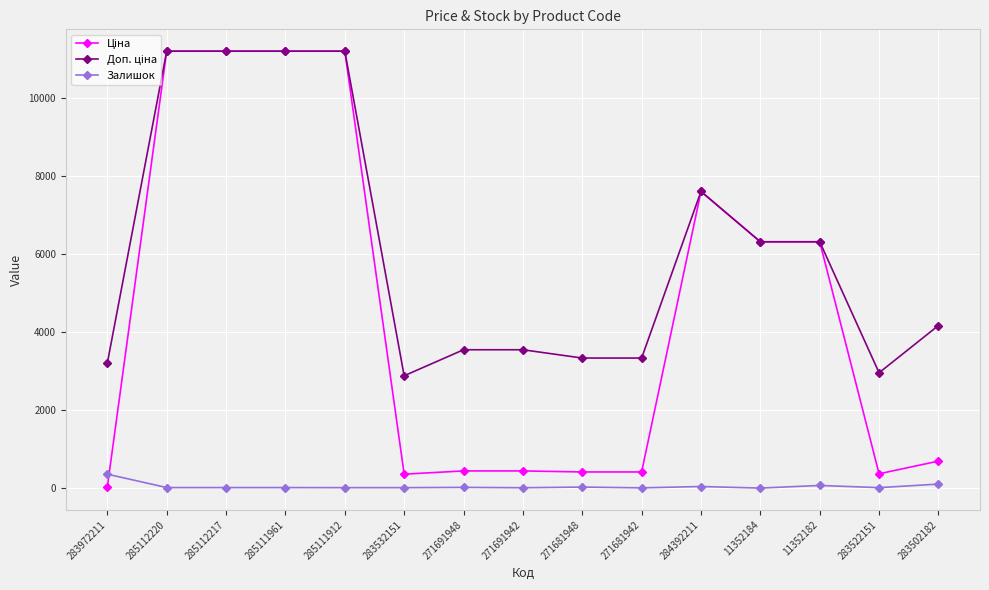

What is the value of the Залишок point at the 1st from the left?

360.0